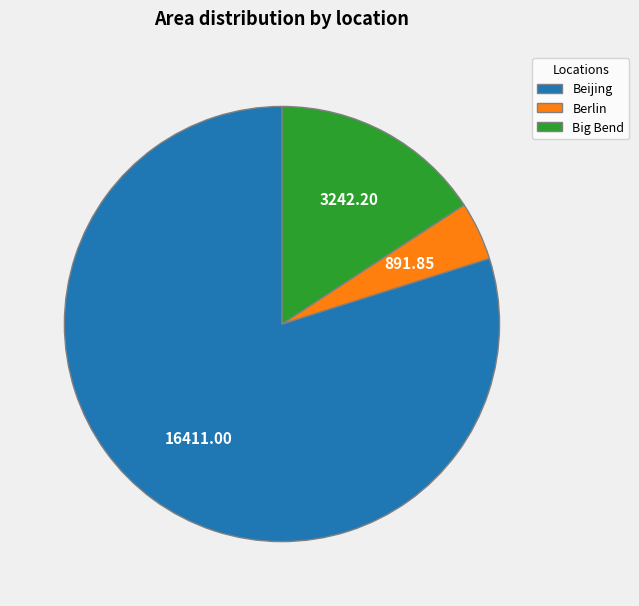

Do Berlin and Beijing together represent more than half of the pie?

Yes